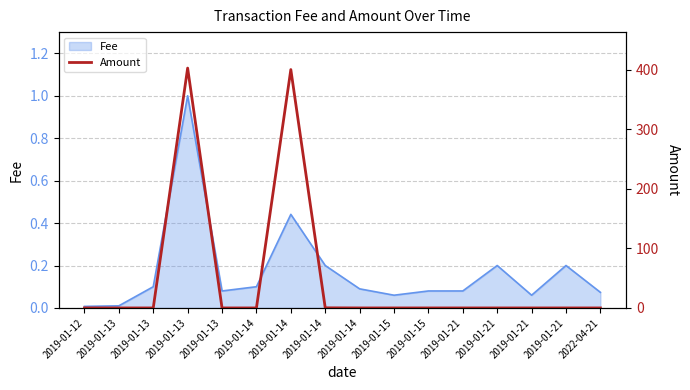

What is the sum of all values?

802.7